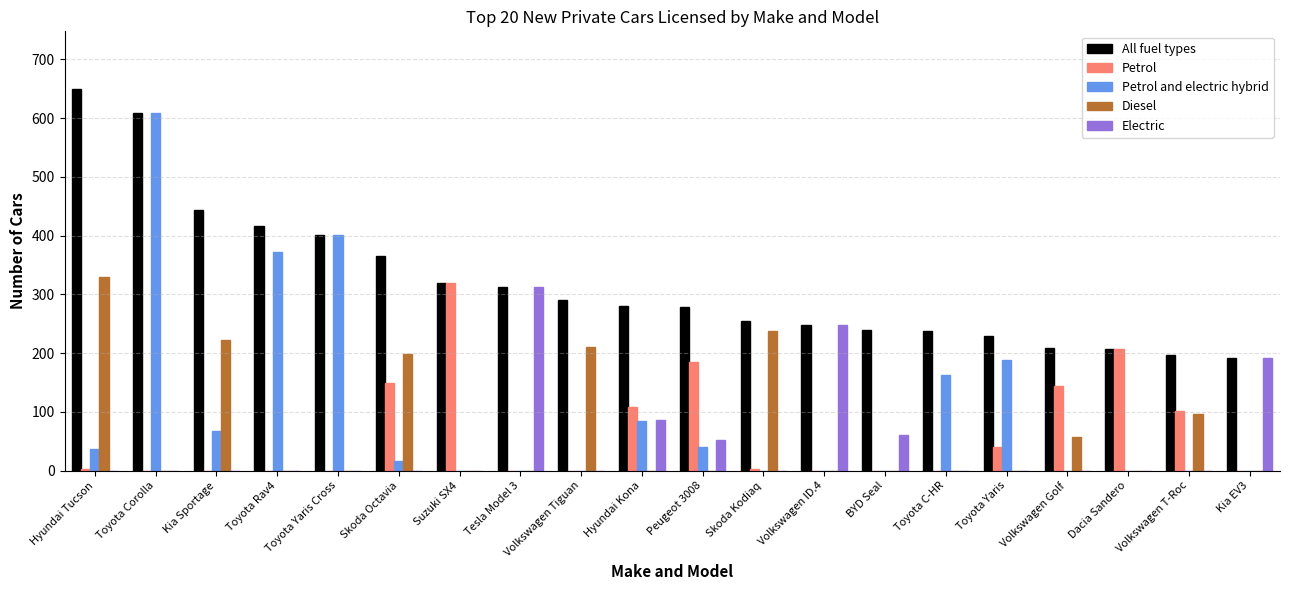

What is the difference between the Petrol and electric hybrid values at BYD Seal and Toyota C-HR?

162